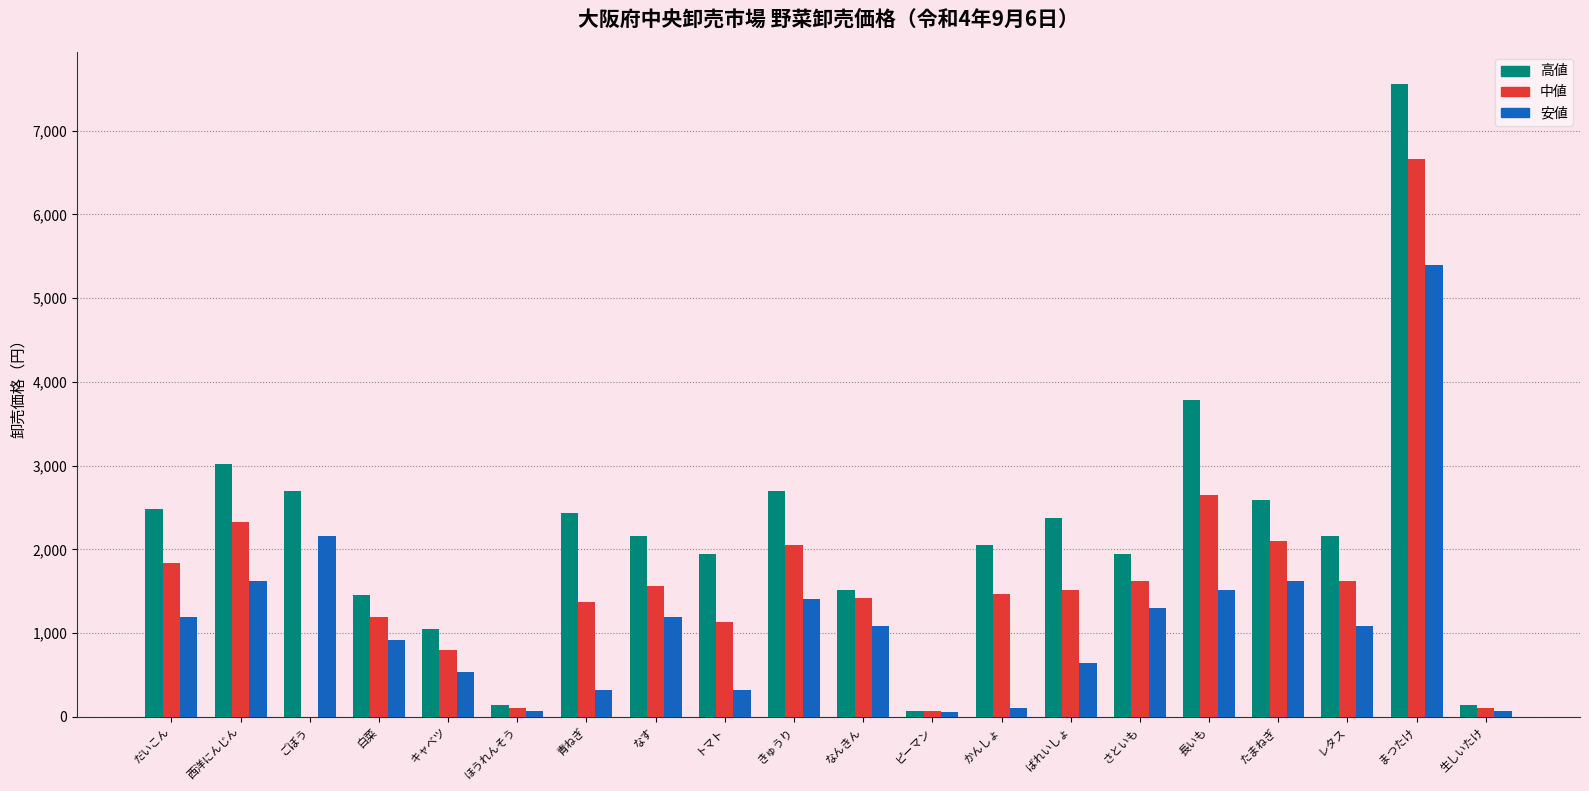

True or false: 中値 has a value of 1873 at トマト.

False